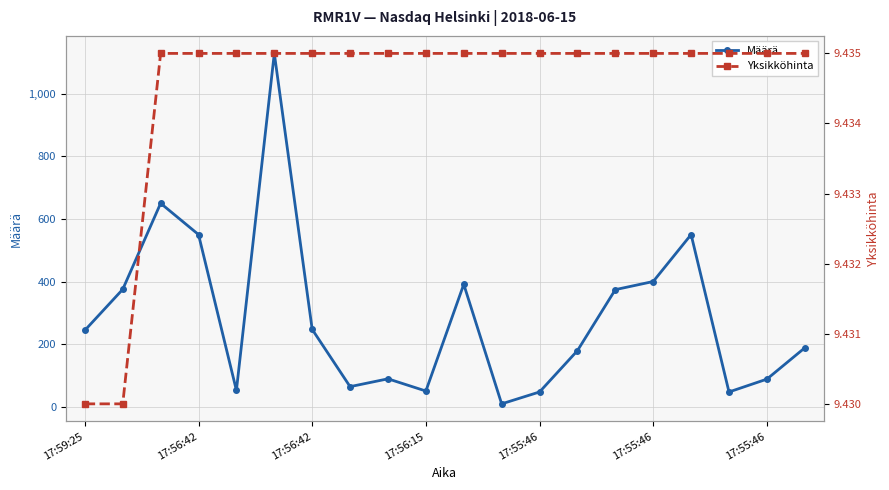

At how many categories does at least one series exceed 106?

12